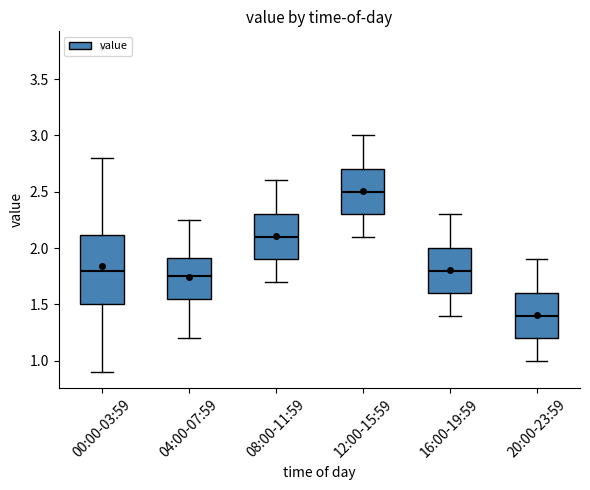

Reading left to right, transcribe this box plot: for each box, give where its median line is, the range the box spans, and where its two whiskers end, as read against the y-axis. The values are not printed on the chart, so give them approximately, as read against the axis.

00:00-03:59: median 1.80, box 1.50 to 2.10, whiskers 0.90 to 2.80
04:00-07:59: median 1.75, box 1.55 to 1.90, whiskers 1.20 to 2.25
08:00-11:59: median 2.10, box 1.90 to 2.30, whiskers 1.70 to 2.60
12:00-15:59: median 2.50, box 2.30 to 2.70, whiskers 2.10 to 3.00
16:00-19:59: median 1.80, box 1.60 to 2.00, whiskers 1.40 to 2.30
20:00-23:59: median 1.40, box 1.20 to 1.60, whiskers 1.00 to 1.90